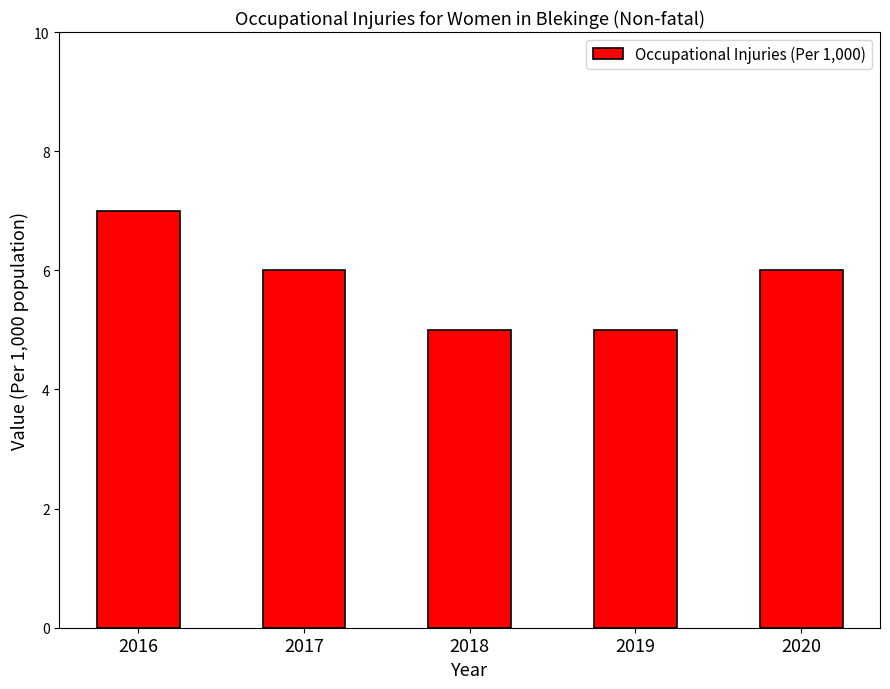

What is the difference between the values at 2016 and 2020?

1